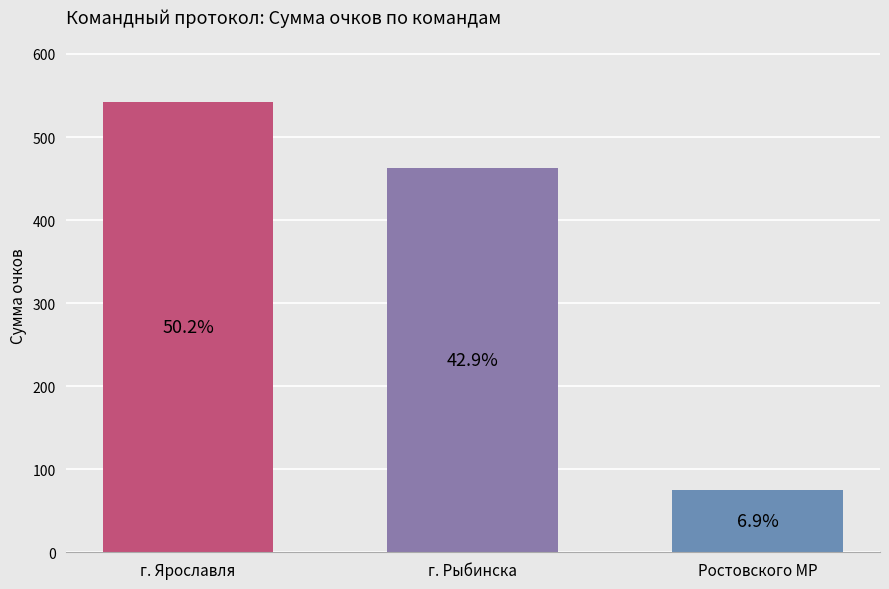

What is the difference between the second highest and minimum values?

388